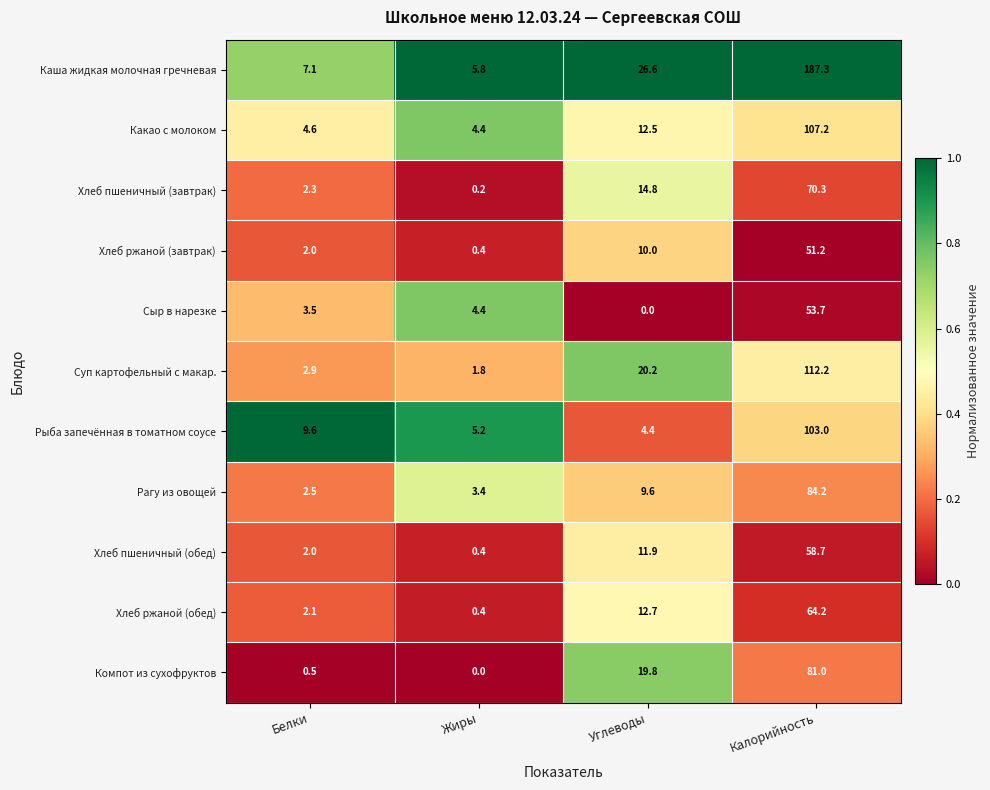

Which category has the highest value in the Компот из сухофруктов series?

Калорийность